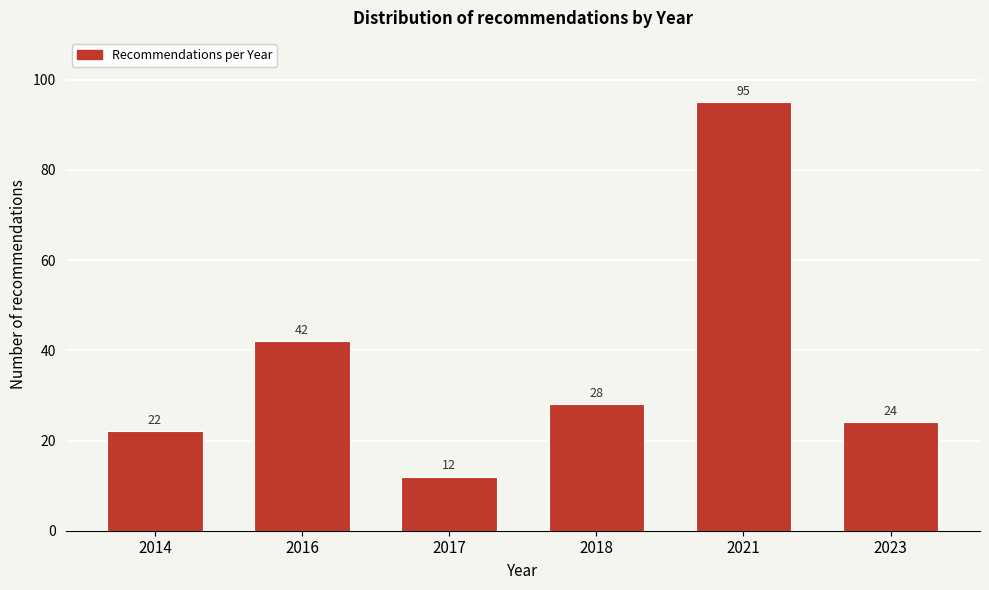

Reading left to right, extract all data points from this chart.

2014=22	2016=42	2017=12	2018=28	2021=95	2023=24